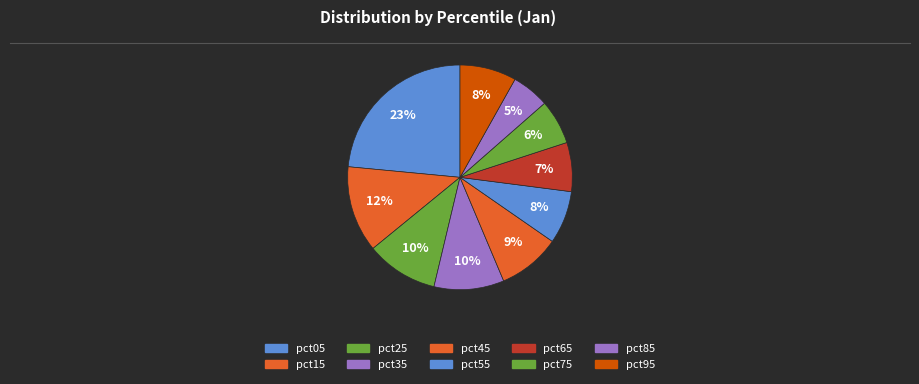

What is the total percentage of pct05 and pct85?

28.9%